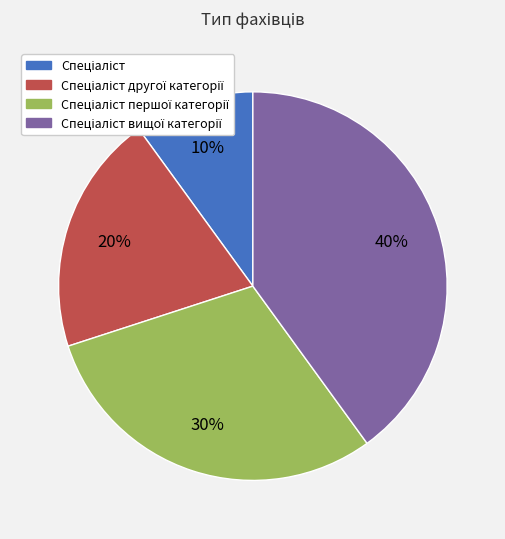

To the nearest percent, what is the difference between the largest and smallest slice percentages?

30%